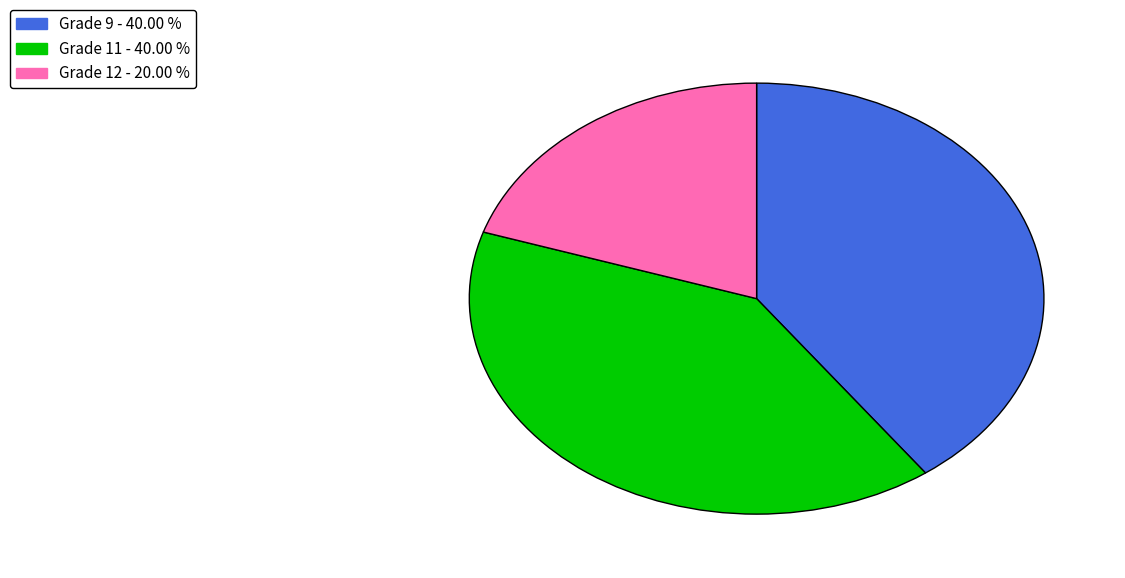

Is there a majority slice in this chart?

No